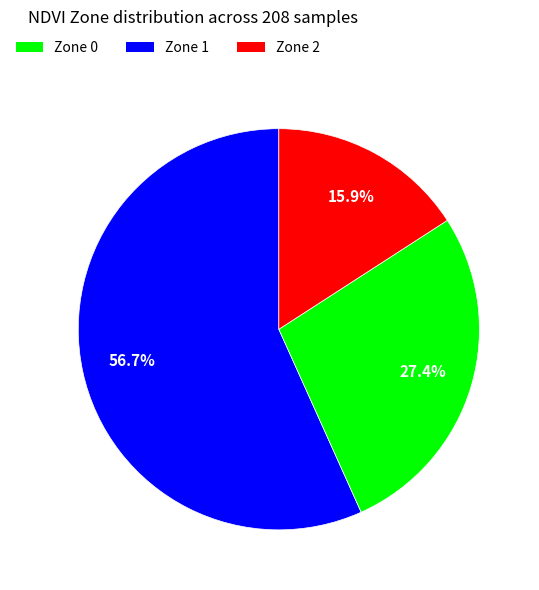

To the nearest percent, what is the average slice percentage?

33%